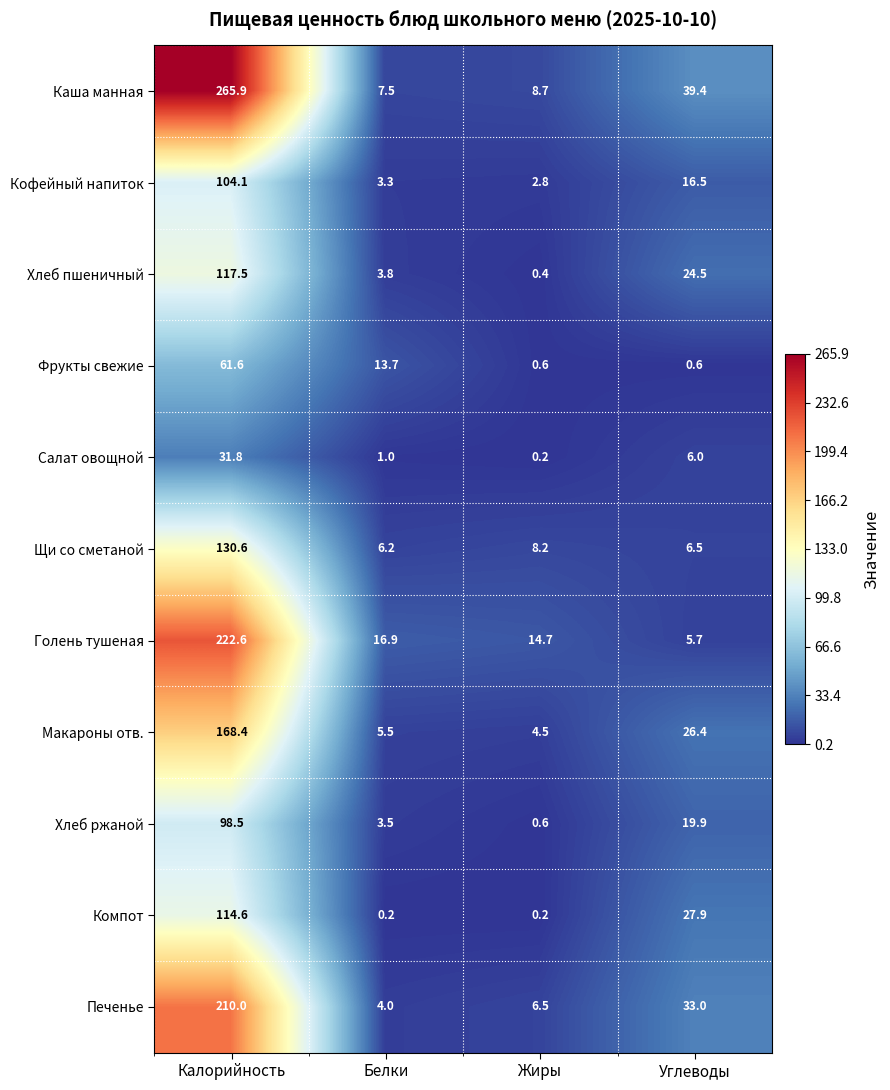

What is the spread (max minus min) of values at Калорийность?

234.1